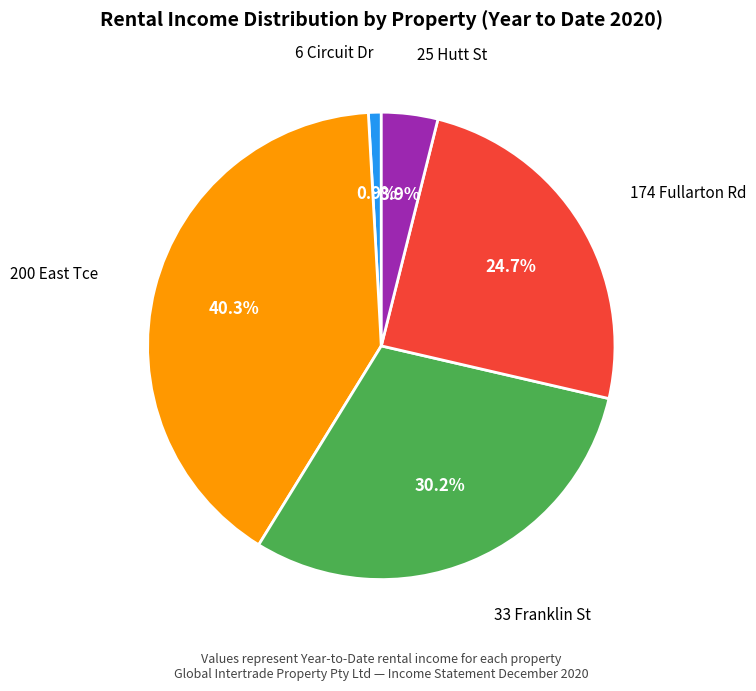

How many slices are in this pie chart?

5